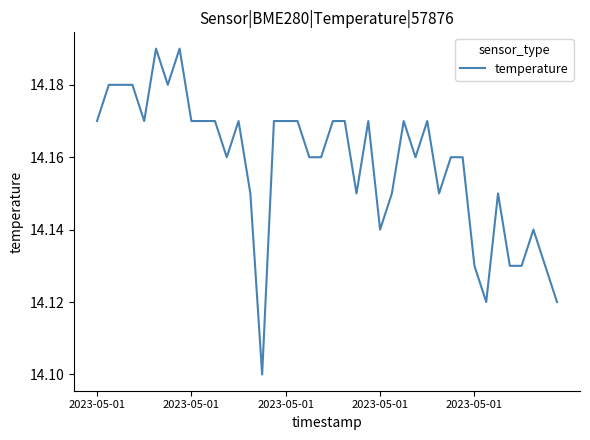

What is the average value?

14.2